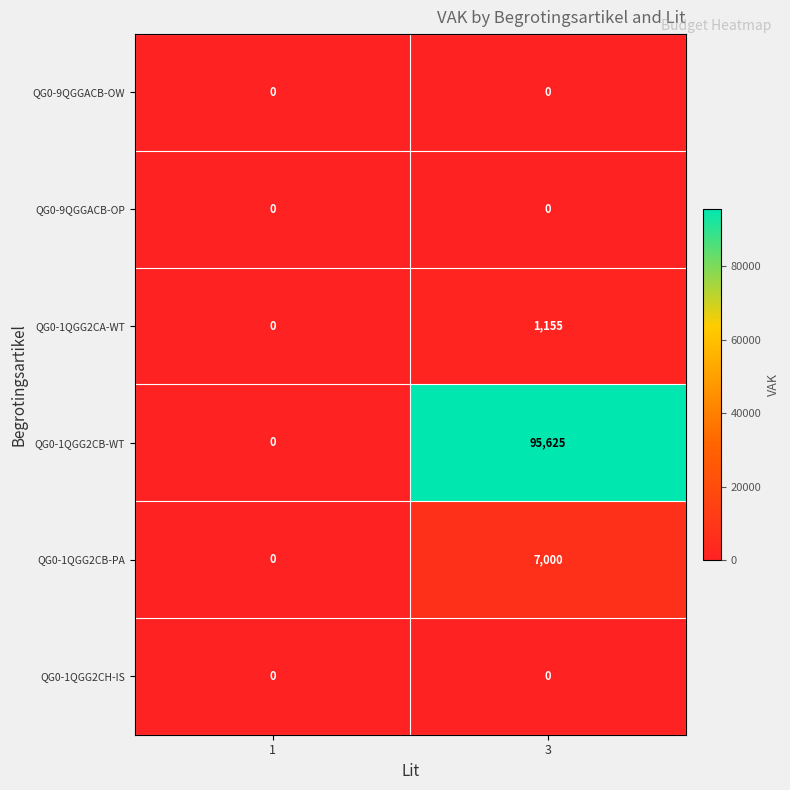

Is it true that QG0-1QGG2CA-WT equals 246 at 3?

False